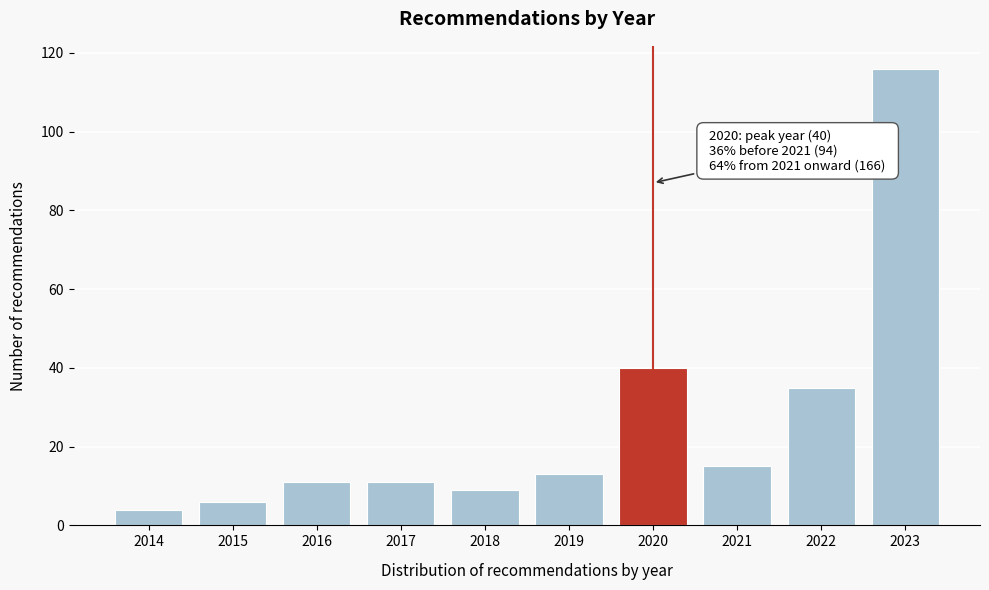

Reading left to right, what are all the values shown in this chart?

2014=4	2015=6	2016=11	2017=11	2018=9	2019=13	2020=40	2021=15	2022=35	2023=116